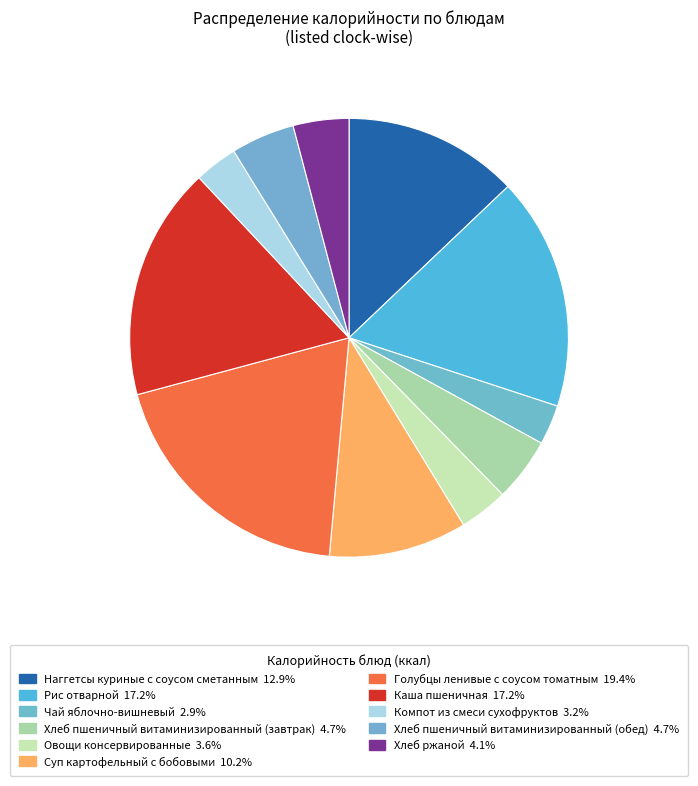

Which category has the smallest portion of the pie?

Чай яблочно-вишневый